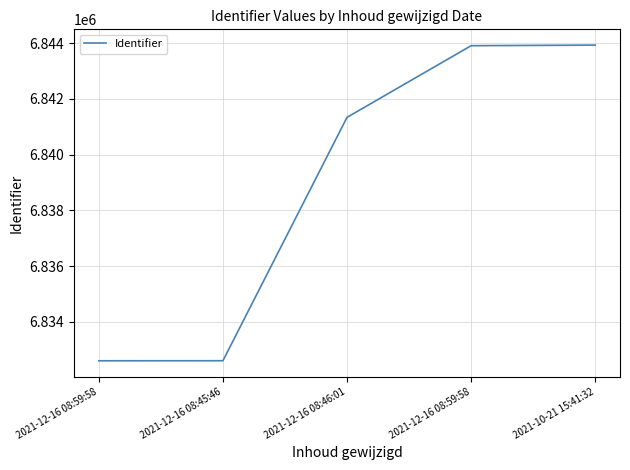

How many lines are shown in the chart?

1